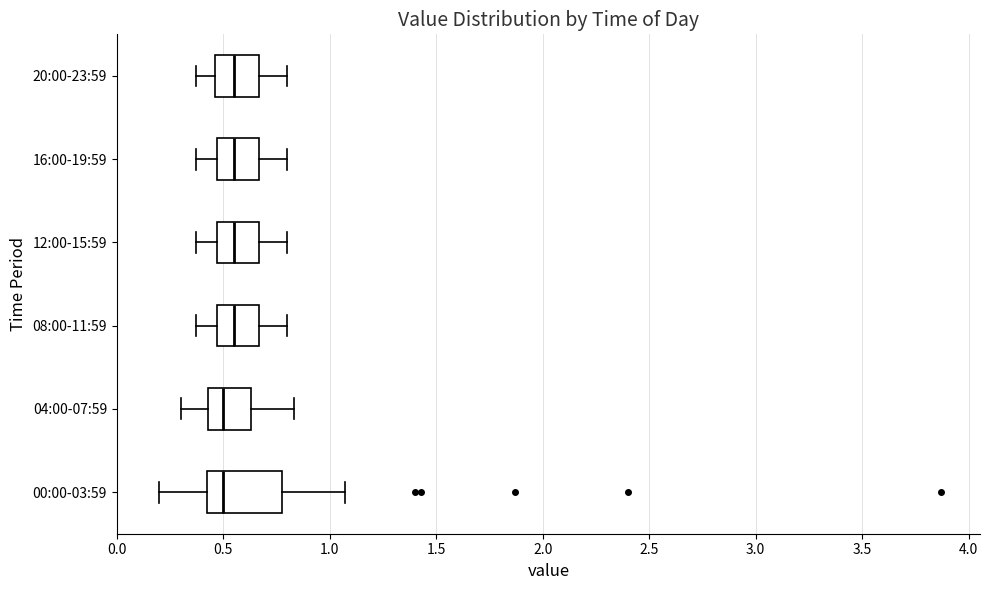

Reading bottom to top, read every box against the x-axis: the position of its median line, the range the box covers, and the ends of its whiskers. The values are not printed on the chart, so give them approximately, as read against the axis.

00:00-03:59: median 0.50, box 0.40 to 0.80, whiskers 0.20 to 1.05
04:00-07:59: median 0.50, box 0.45 to 0.65, whiskers 0.30 to 0.85
08:00-11:59: median 0.55, box 0.45 to 0.65, whiskers 0.35 to 0.80
12:00-15:59: median 0.55, box 0.45 to 0.65, whiskers 0.35 to 0.80
16:00-19:59: median 0.55, box 0.45 to 0.65, whiskers 0.35 to 0.80
20:00-23:59: median 0.55, box 0.45 to 0.65, whiskers 0.35 to 0.80